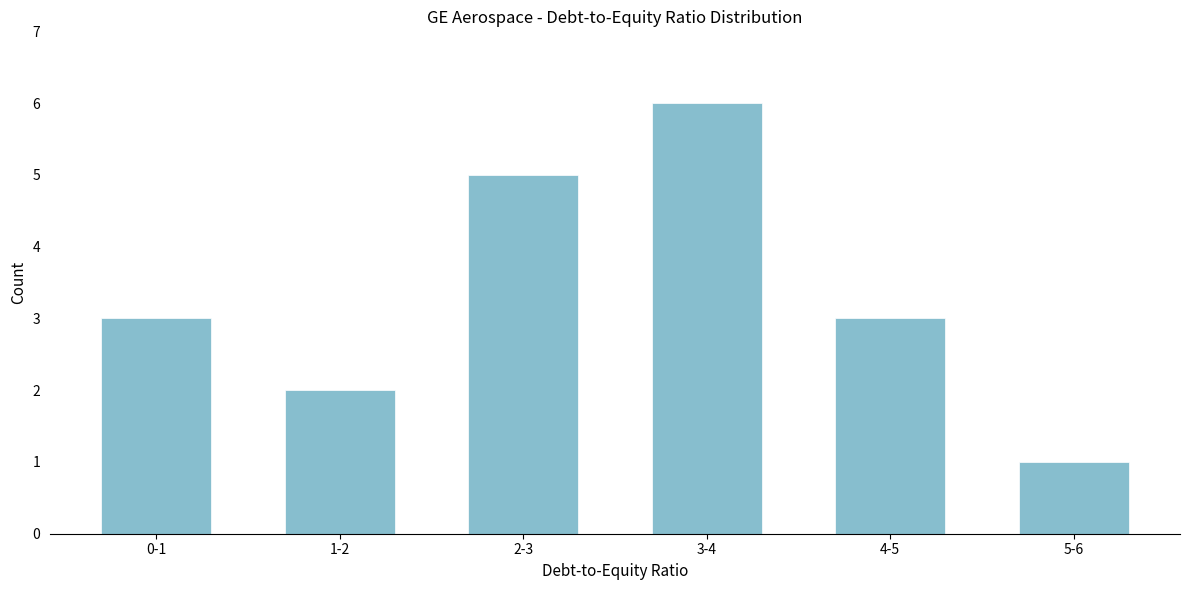

Reading left to right, extract all data points from this chart.

0-1=3	1-2=2	2-3=5	3-4=6	4-5=3	5-6=1